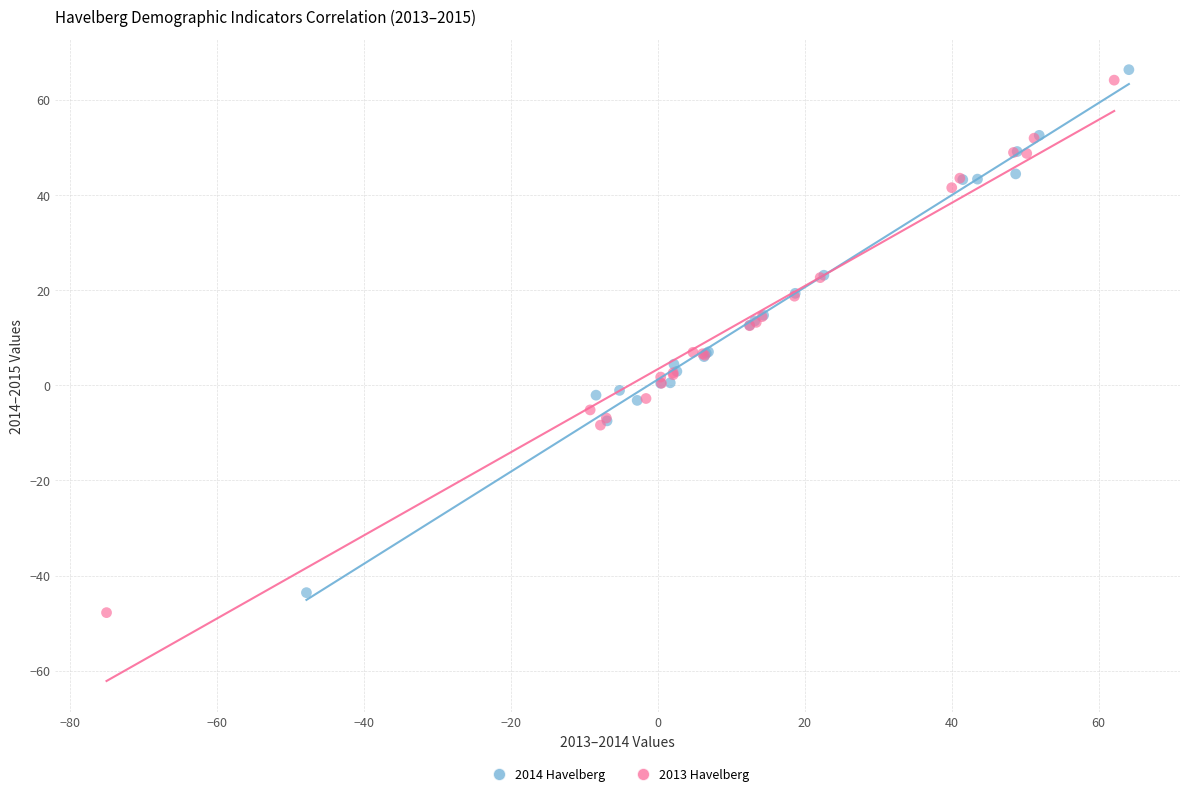

Which series has the widest spread of Y values?

2013 Havelberg